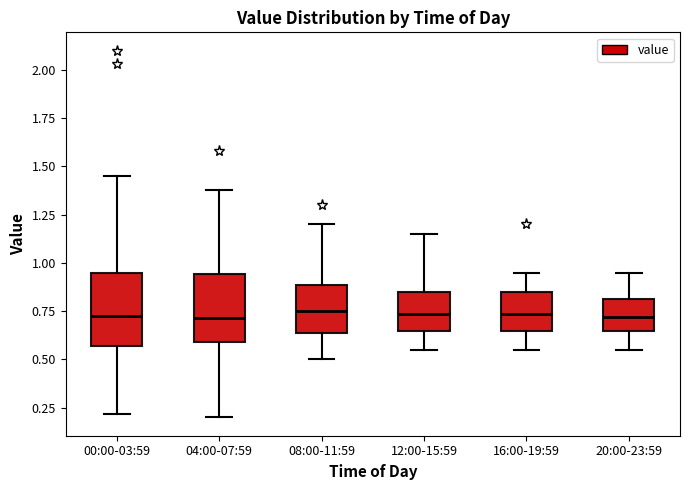

Where does the median line of the box for 00:00-03:59 sit on the y-axis? The values are not printed on the chart, so give them approximately, as read against the axis.

0.75